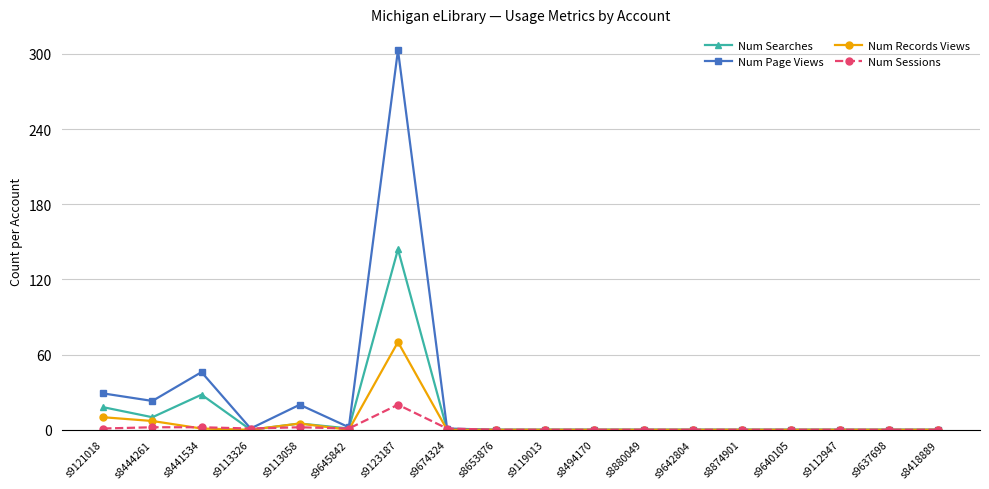

Which series has the widest spread of values?

Num Page Views